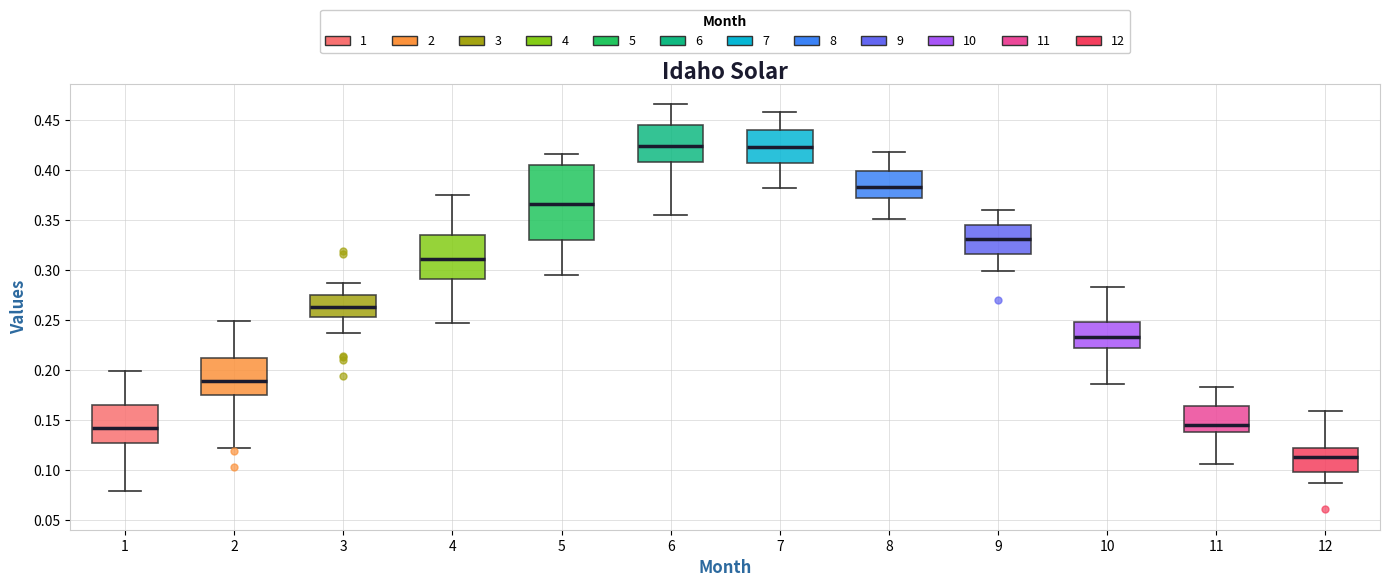

Reading left to right, transcribe this box plot: for each box, give where its median line is, the range the box spans, and where its two whiskers end, as read against the y-axis. The values are not printed on the chart, so give them approximately, as read against the axis.

1: median 0.140, box 0.130 to 0.165, whiskers 0.080 to 0.200
2: median 0.190, box 0.175 to 0.210, whiskers 0.120 to 0.250
3: median 0.265, box 0.255 to 0.275, whiskers 0.235 to 0.285
4: median 0.310, box 0.290 to 0.335, whiskers 0.245 to 0.375
5: median 0.365, box 0.330 to 0.405, whiskers 0.295 to 0.415
6: median 0.425, box 0.410 to 0.445, whiskers 0.355 to 0.465
7: median 0.425, box 0.410 to 0.440, whiskers 0.380 to 0.460
8: median 0.385, box 0.370 to 0.400, whiskers 0.350 to 0.420
9: median 0.330, box 0.315 to 0.345, whiskers 0.300 to 0.360
10: median 0.235, box 0.225 to 0.250, whiskers 0.185 to 0.285
11: median 0.145, box 0.140 to 0.165, whiskers 0.105 to 0.185
12: median 0.115, box 0.100 to 0.125, whiskers 0.085 to 0.160